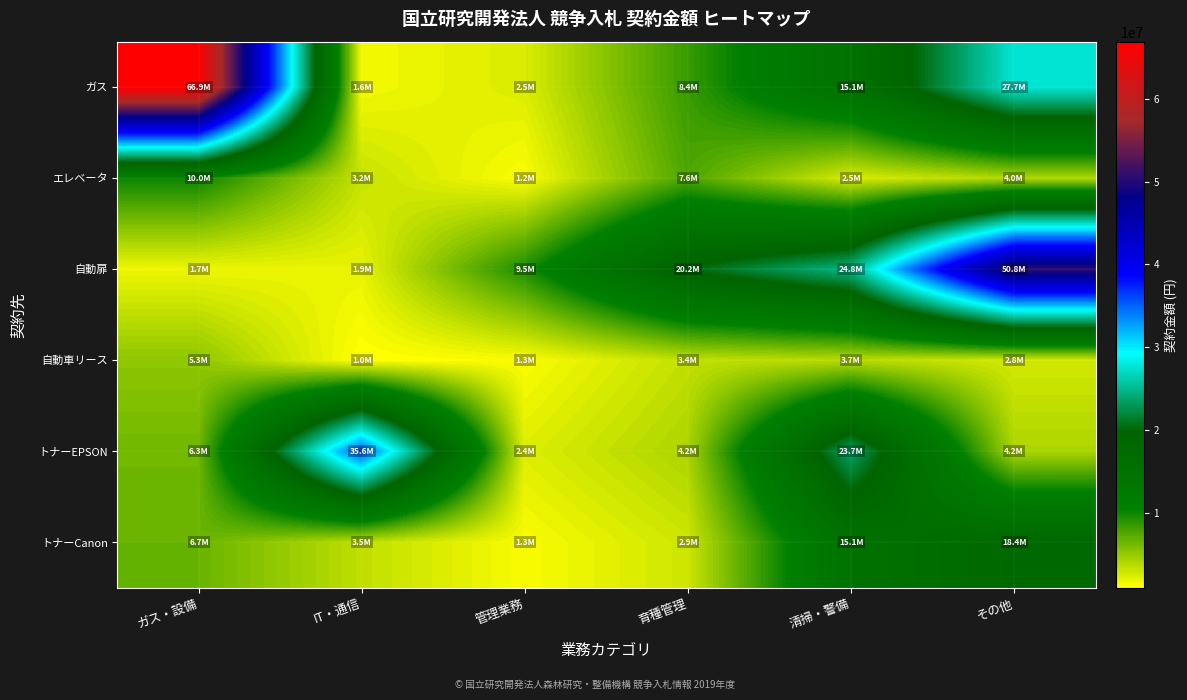

Which series has the widest spread of values?

ガス